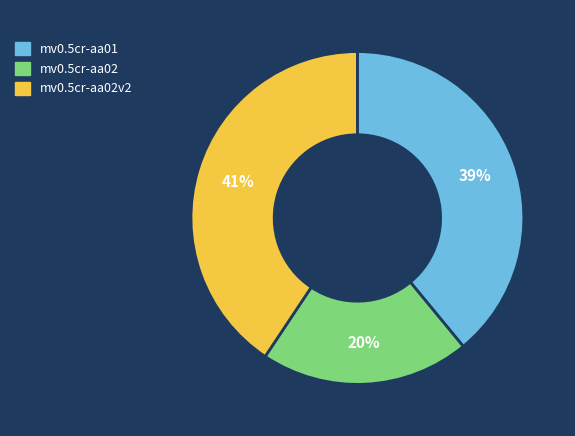

The mv0.5cr-aa02 slice represents 20% of the pie. True or false?

True